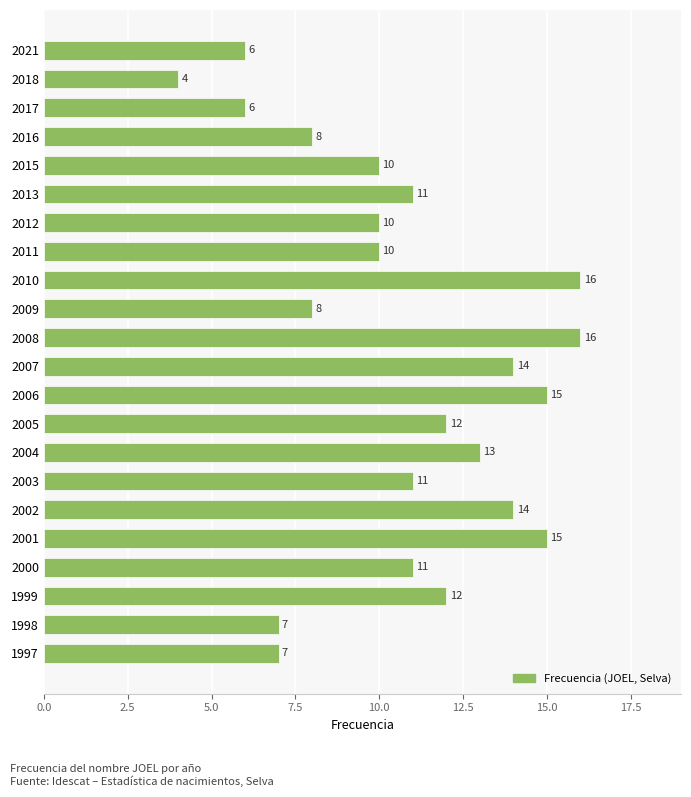

What is the value of the 6th bar from the top?

11